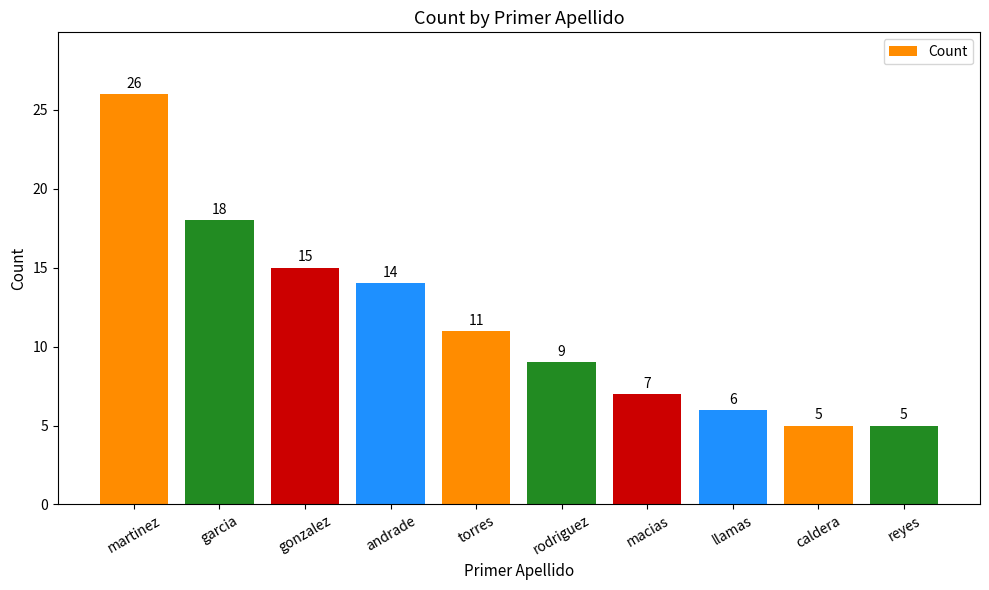

Between llamas and torres, which is larger?

torres